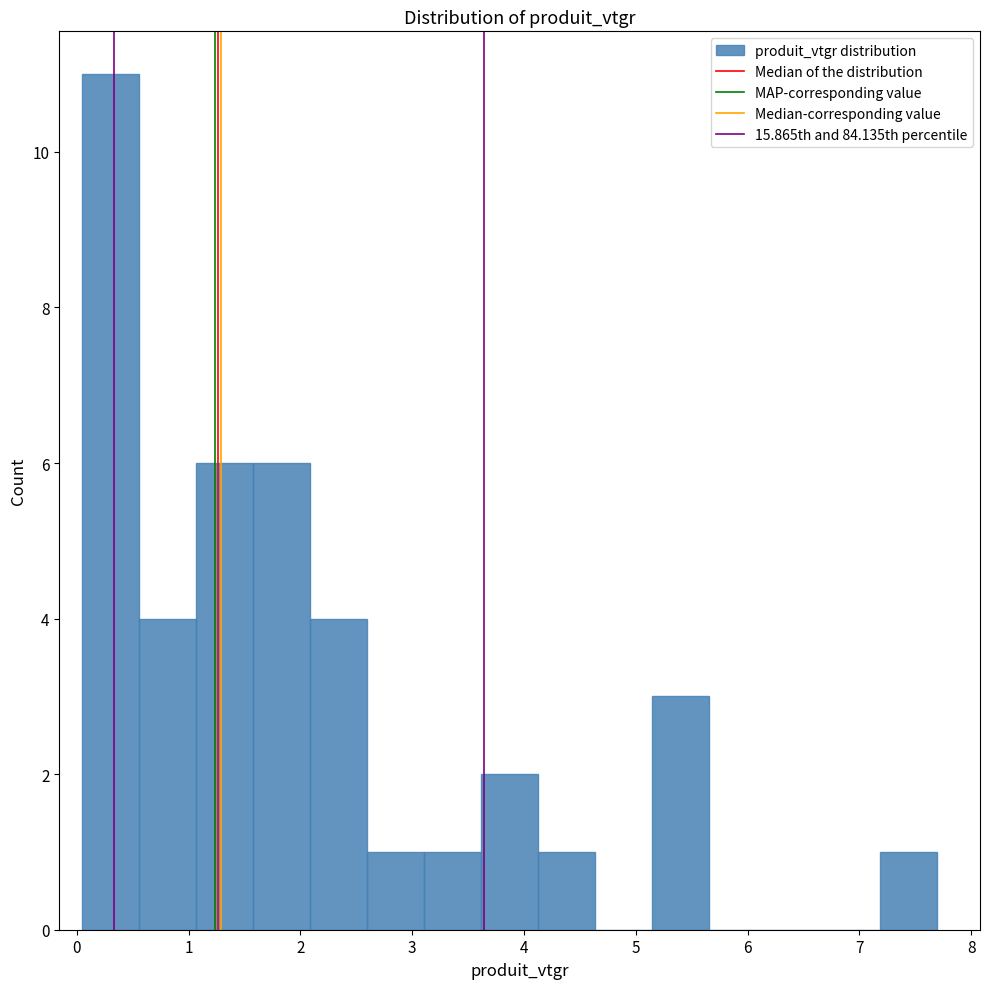

Reading left to right, list every bar in this chart as the range it spans on the x-axis followed by its height. Neither the bar edges nor the heights are printed on the chart, so give them approximately, as read against the axes.

0.0 to 0.6: 11
0.6 to 1.1: 4
1.1 to 1.6: 6
1.6 to 2.1: 6
2.1 to 2.6: 4
2.6 to 3.1: 1
3.1 to 3.6: 1
3.6 to 4.1: 2
4.1 to 4.6: 1
4.6 to 5.1: 0
5.1 to 5.7: 3
5.7 to 6.2: 0
6.2 to 6.7: 0
6.7 to 7.2: 0
7.2 to 7.7: 1